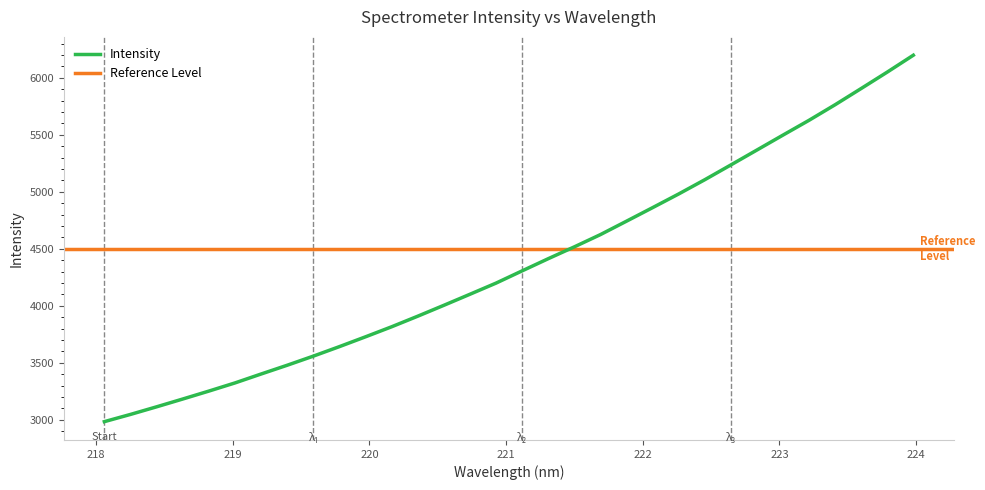

Reading left to right, extract all data points from this chart.

218.0596=2983.5	218.2508=3046.9	218.442=3113.6	218.6332=3182.0	218.8244=3251.5	219.0156=3323.2	219.2067=3401.4	219.3979=3478.4	219.589=3558.3	219.7801=3641.8	219.9712=3727.9	220.1623=3815.9	220.3533=3908.7	220.5444=4004.2	220.7354=4101.2	220.9264=4199.1	221.1174=4306.5	221.3083=4413.2	221.4993=4517.1	221.6902=4624.5	221.8812=4742.4	222.0721=4861.1	222.263=4981.1	222.4538=5105.9	222.6447=5235.7	222.8355=5366.5	223.0264=5497.6	223.2172=5627.5	223.408=5764.1	223.5987=5906.4	223.7895=6050.4	223.9802=6198.4